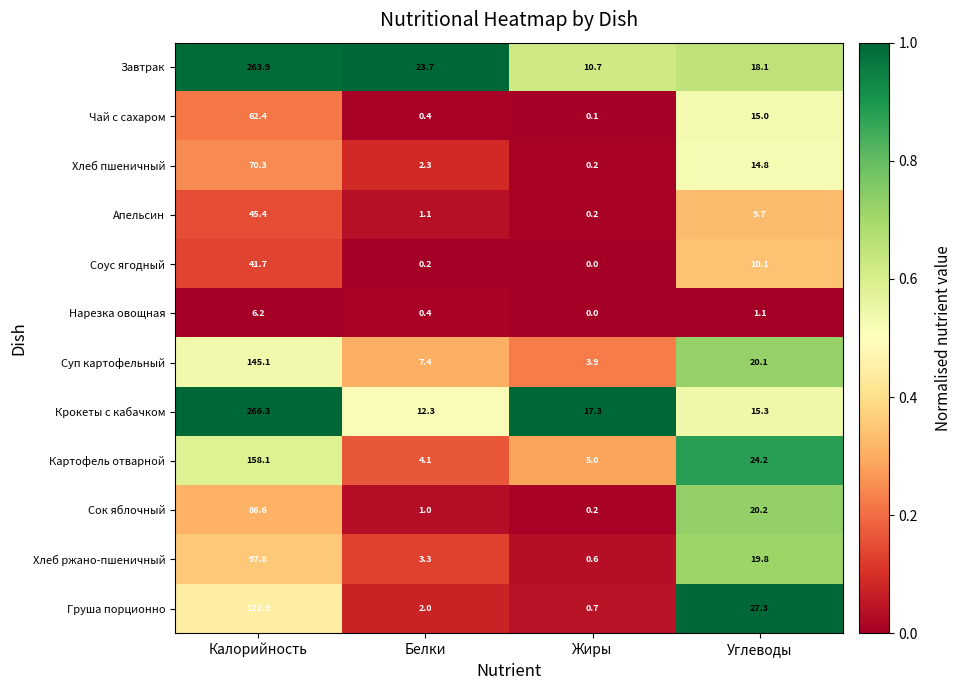

The value of Хлеб ржано-пшеничный at Калорийность is 97.8. True or false?

True